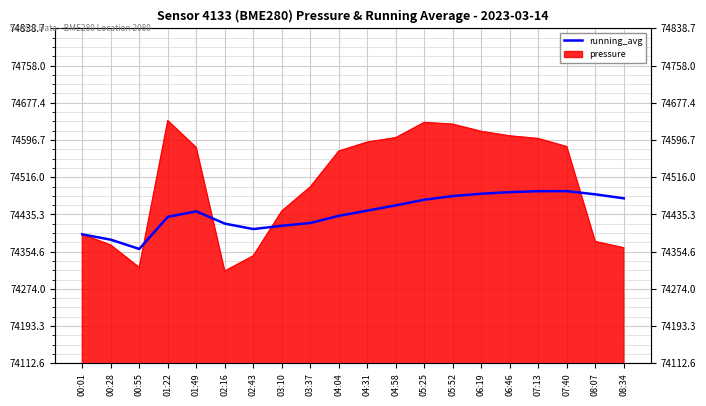

What is the sum of the values at 01:22 and 00:28?

148810.6